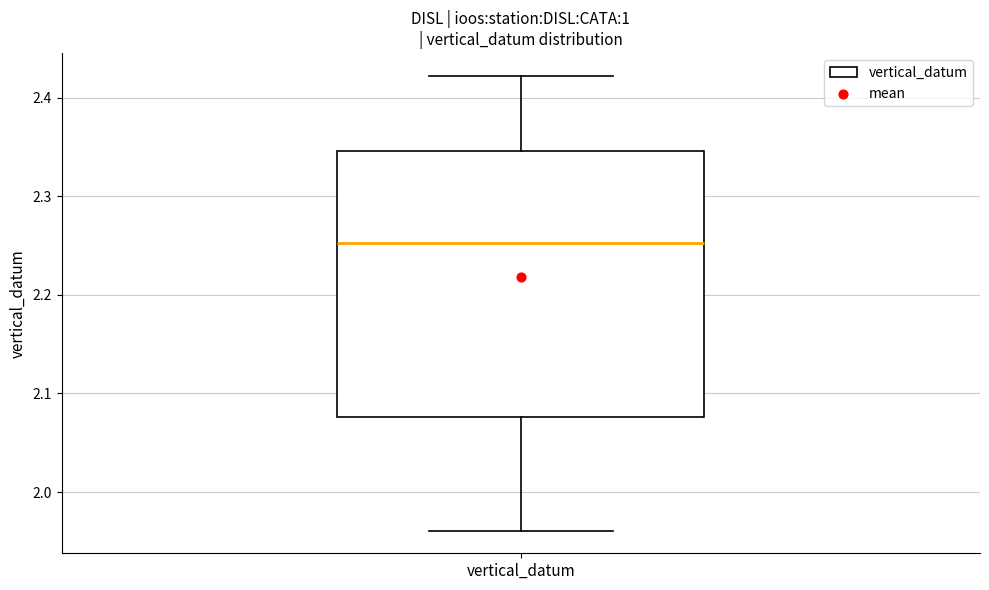

Read this box plot against the y-axis: the position of the median line, the range covered by the box, and the ends of both whiskers. The values are not printed on the chart, so give them approximately, as read against the axis.

median 2.25, box 2.08 to 2.35, whiskers 1.96 to 2.42